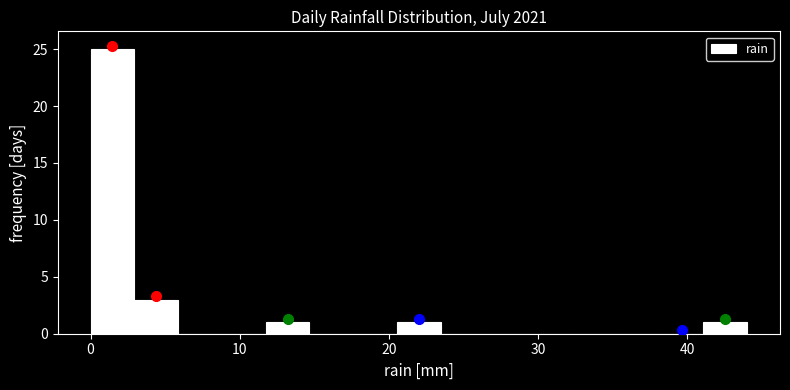

Around what value on the x-axis is the tallest bar? Give the approximate position of its centre, as read against the axis.

1